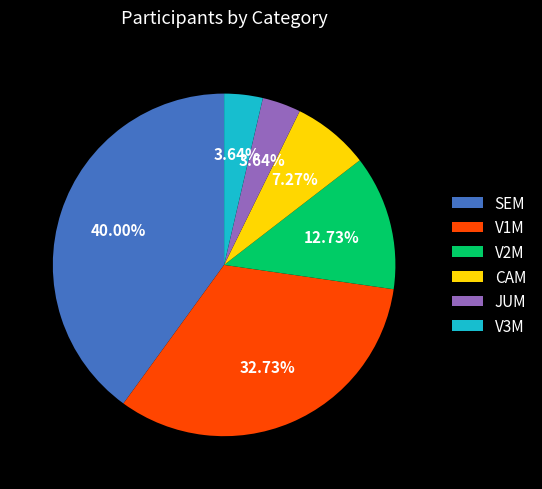

Which has a higher value, V1M or V3M?

V1M